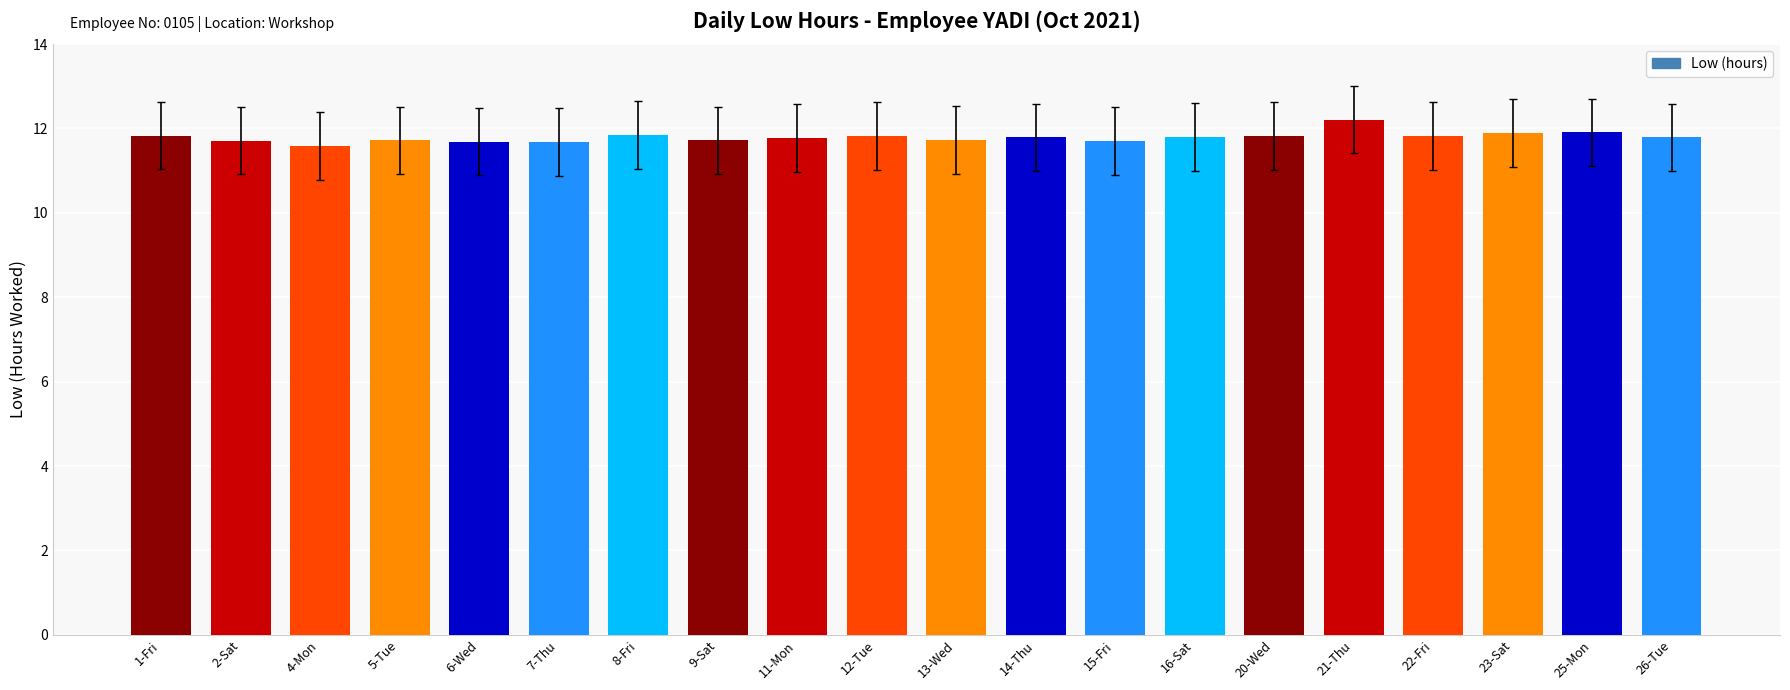

How many values are between 11 and 12?

19